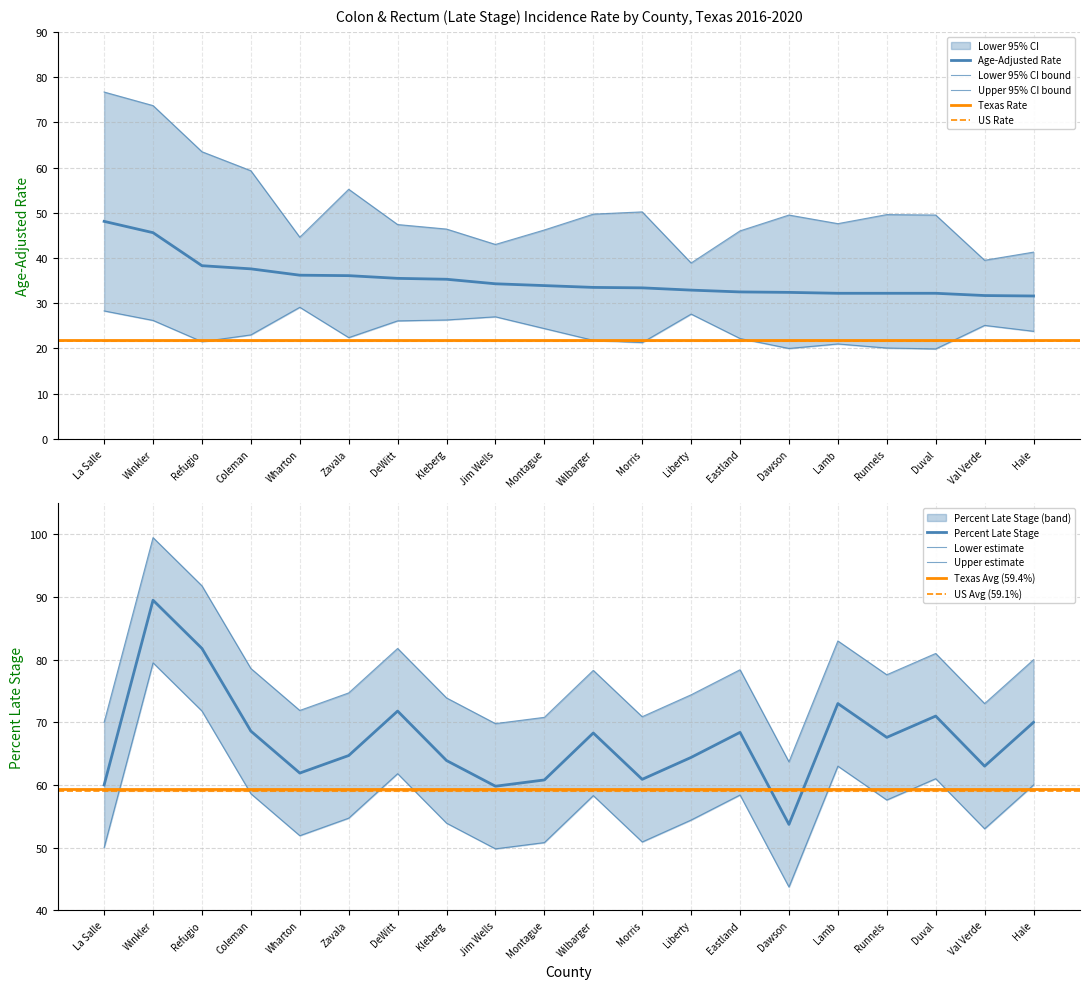

Is it true that Age-Adjusted Rate equals 21.2 at Morris?

False